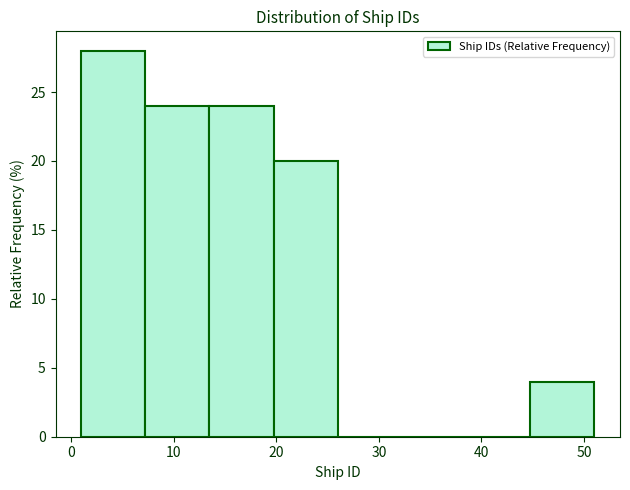

Over which range of the x-axis is the bar tallest?

1 to 7